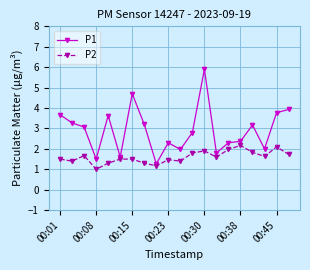

Which series has the largest range (max minus min)?

P1